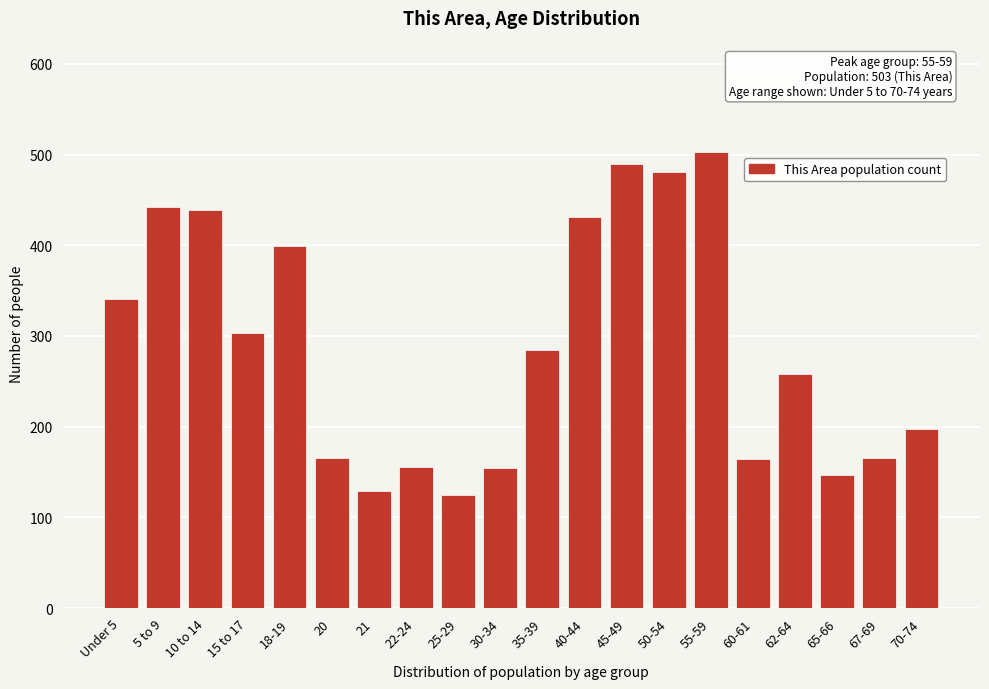

The chart shows a value of 147 at 65-66. True or false?

True